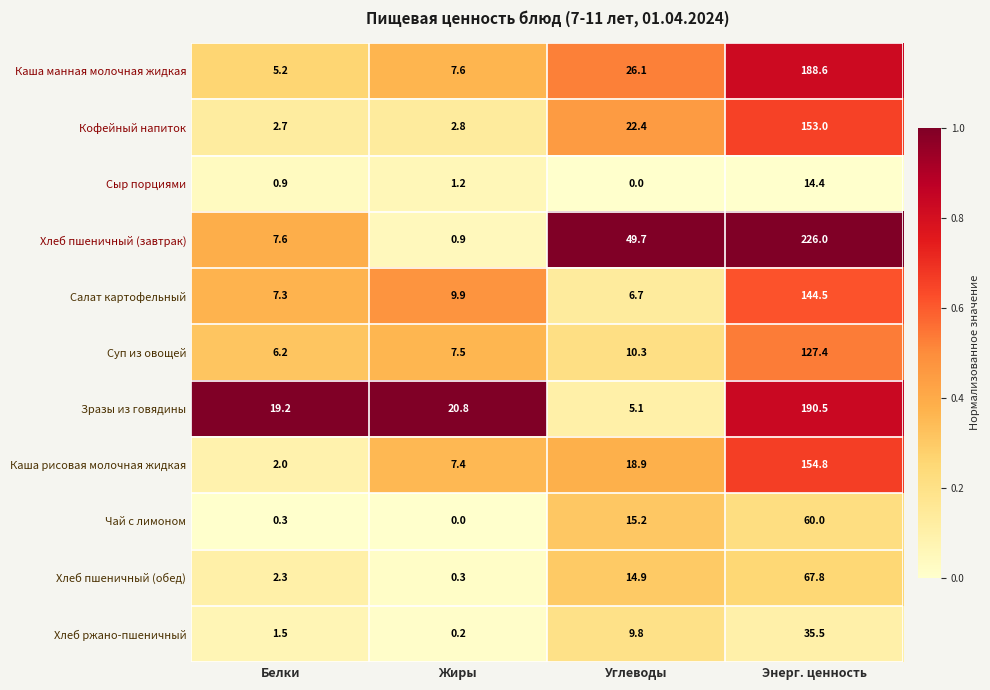

What is the difference between the second highest and minimum values in the Каша рисовая молочная жидкая series?

16.9